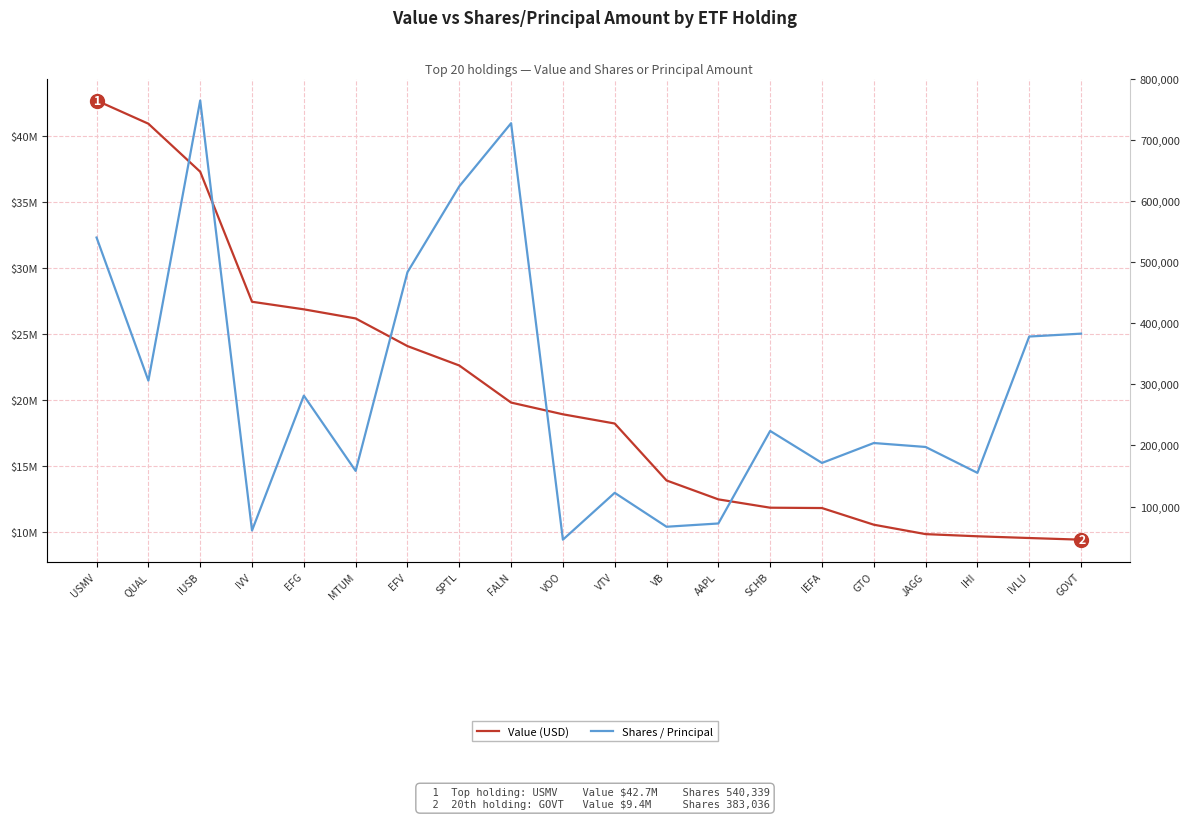

Which series has the largest total across all categories?

Value (USD)